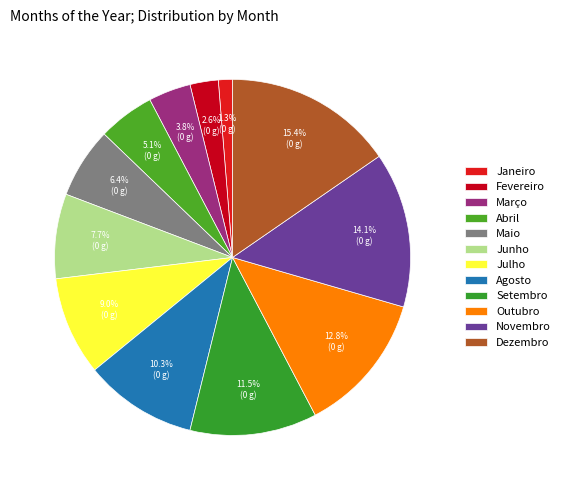

Is it true that Abril is 1% of the pie?

False